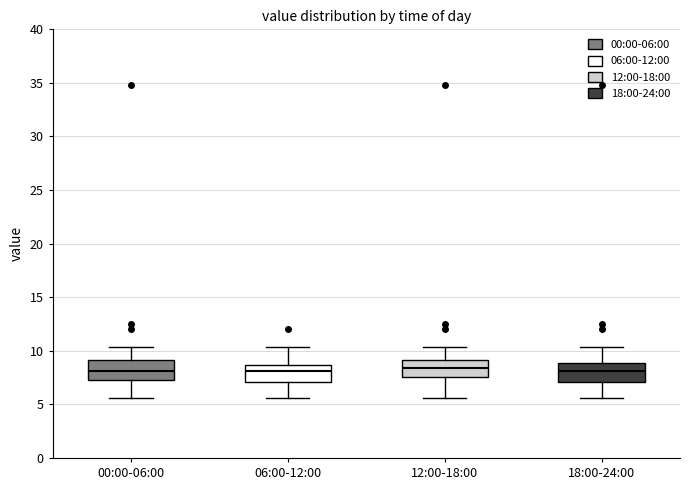

Reading left to right, read every box against the y-axis: the position of its median line, the range the box covers, and the ends of its whiskers. The values are not printed on the chart, so give them approximately, as read against the axis.

00:00-06:00: median 8.0, box 7.5 to 9.0, whiskers 5.5 to 10.5
06:00-12:00: median 8.0, box 7.0 to 8.5, whiskers 5.5 to 10.5
12:00-18:00: median 8.5, box 7.5 to 9.0, whiskers 5.5 to 10.5
18:00-24:00: median 8.0, box 7.0 to 9.0, whiskers 5.5 to 10.5